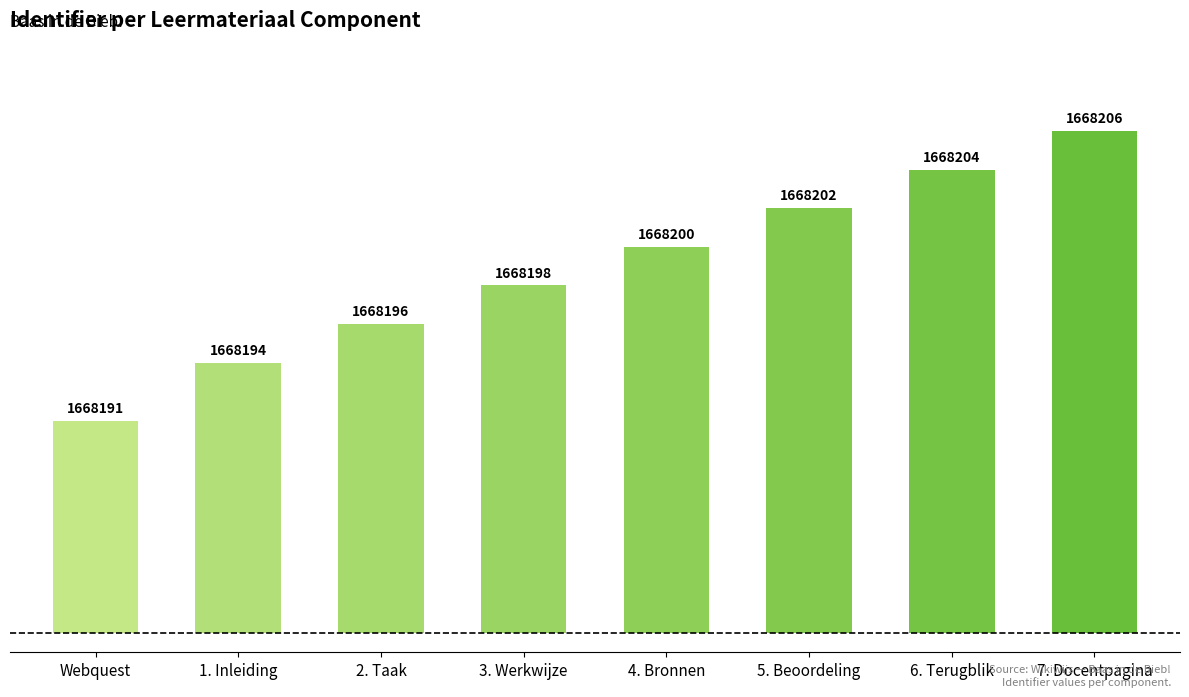

List the labels in order of value, smallest first.

Webquest, 1. Inleiding, 2. Taak, 3. Werkwijze, 4. Bronnen, 5. Beoordeling, 6. Terugblik, 7. Docentpagina